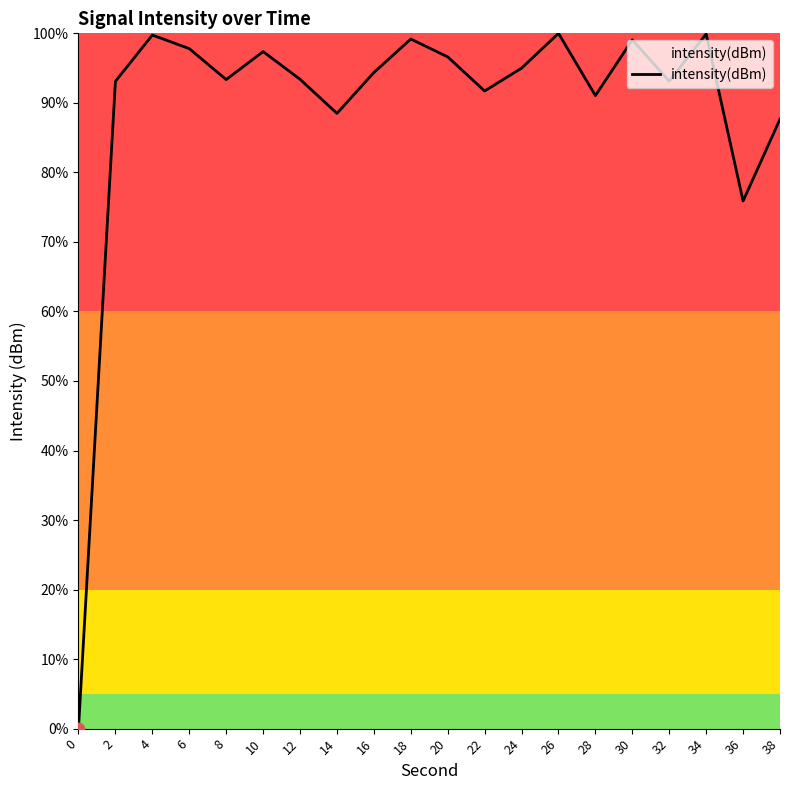

What is the change in value from 18 to 34?

+0.7